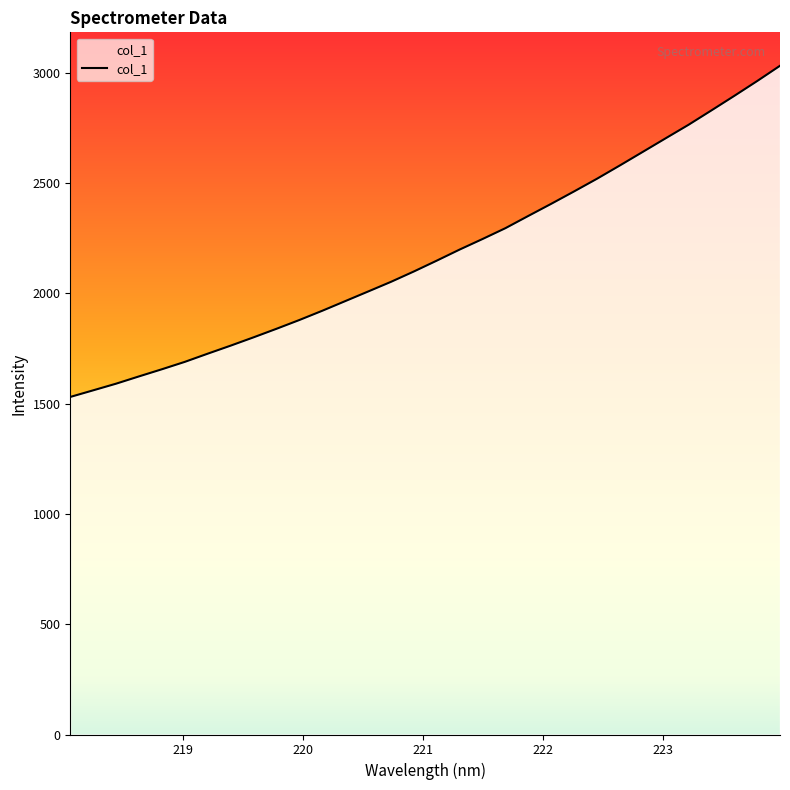

What is the difference between the maximum and minimum values?

1501.9